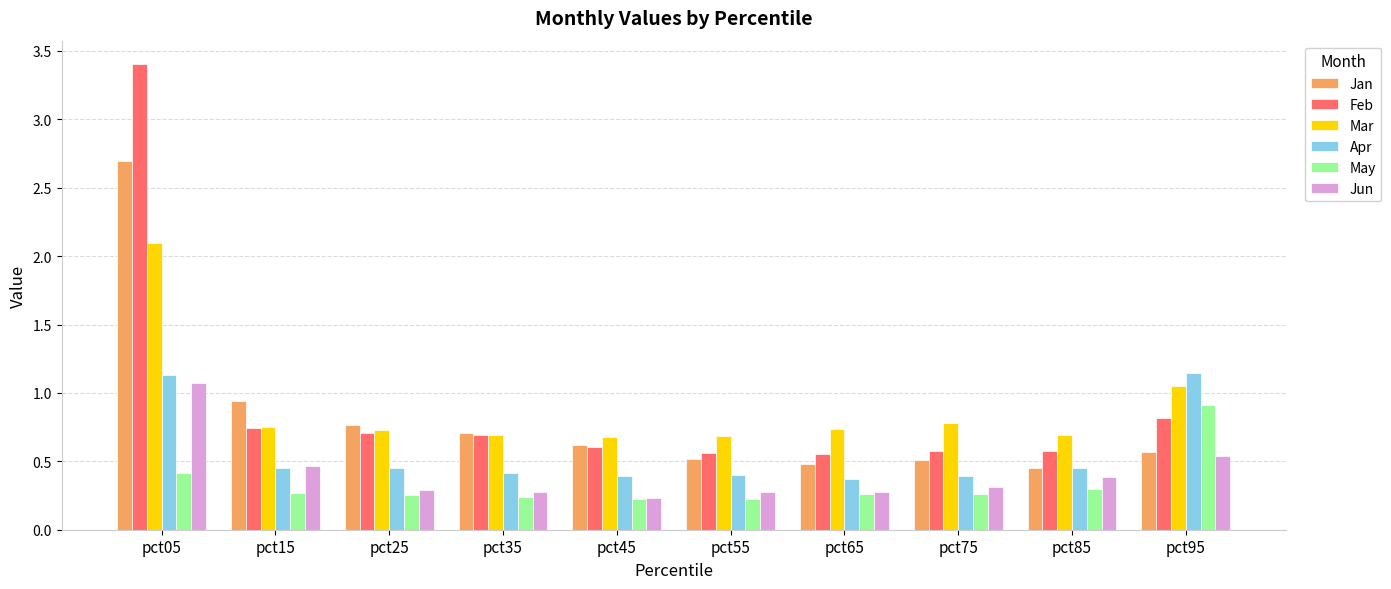

What is the sum of the Feb values at pct45 and pct05?

4.0